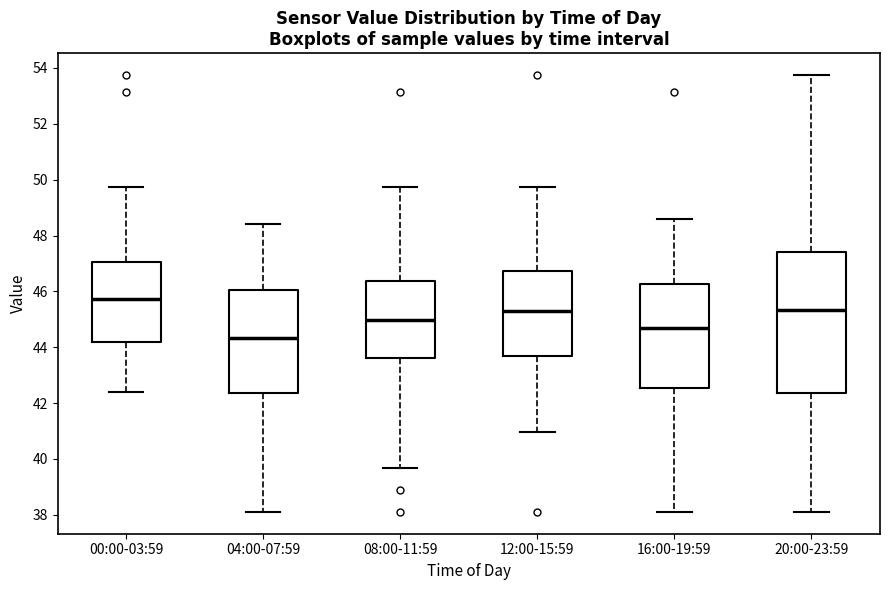

Comparing the boxes themselves (not the whiskers), which one is the tallest?

20:00-23:59